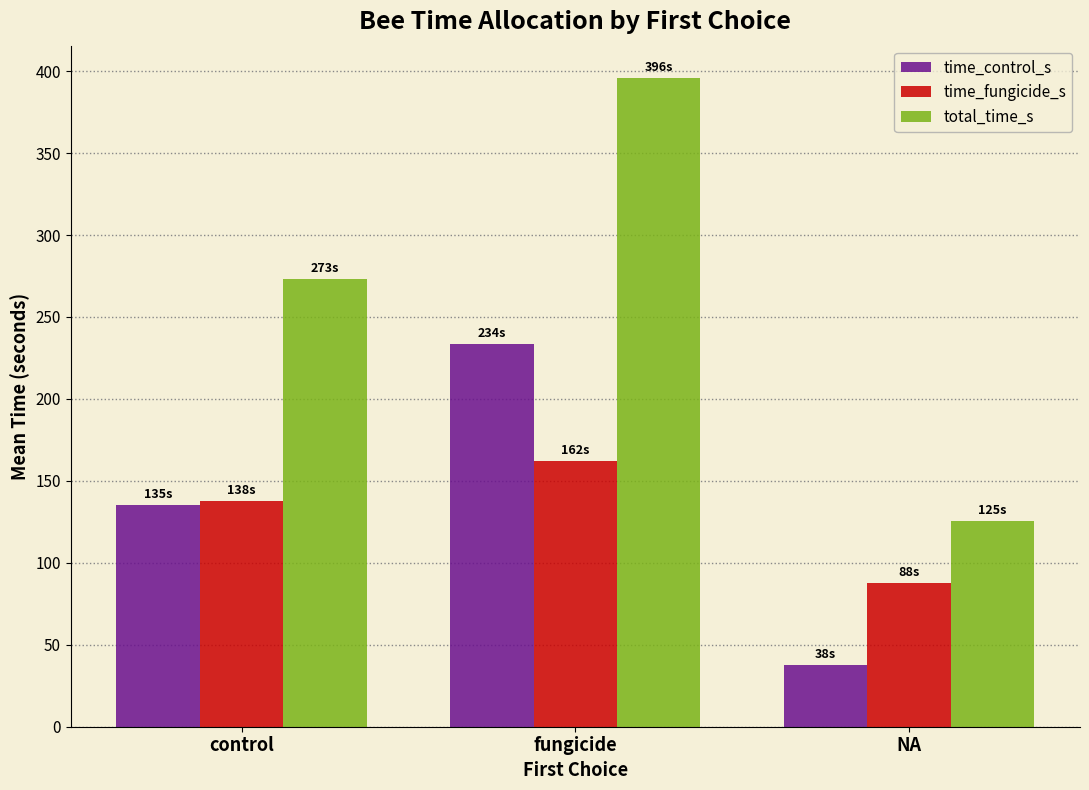

How many groups of bars are there?

3